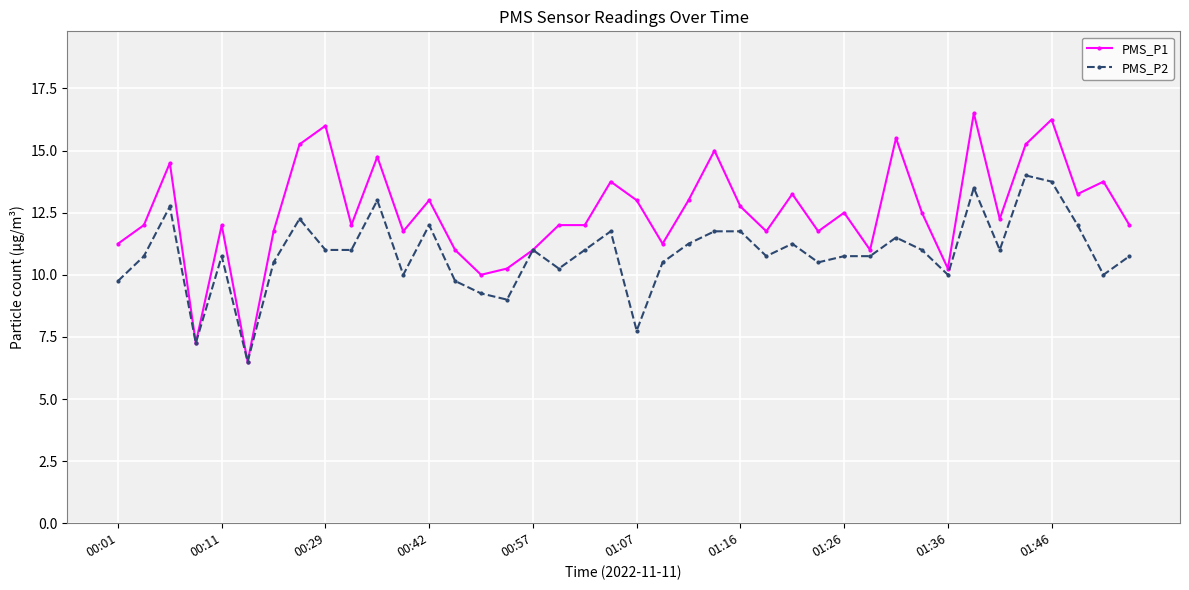

Rank the series by their average value, from lowest to highest.

PMS_P2, PMS_P1